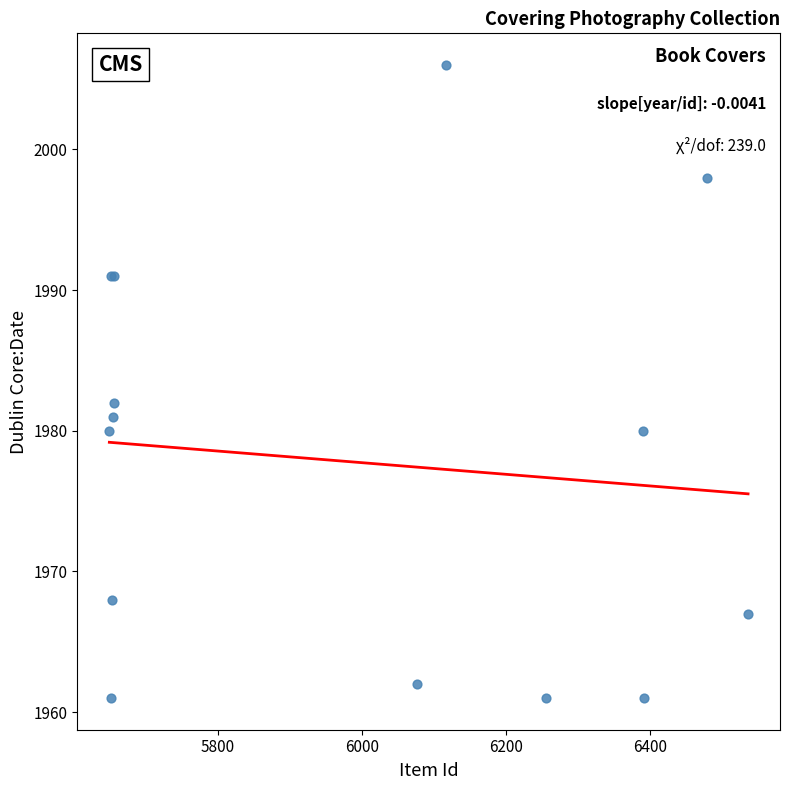

What Y value in the scatter plot is closest to 1983?

1982